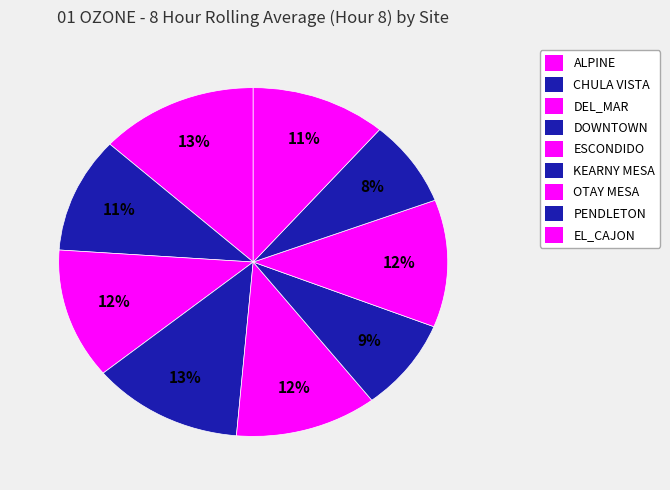

To the nearest percent, what percentage of the pie is DEL_MAR?

12%